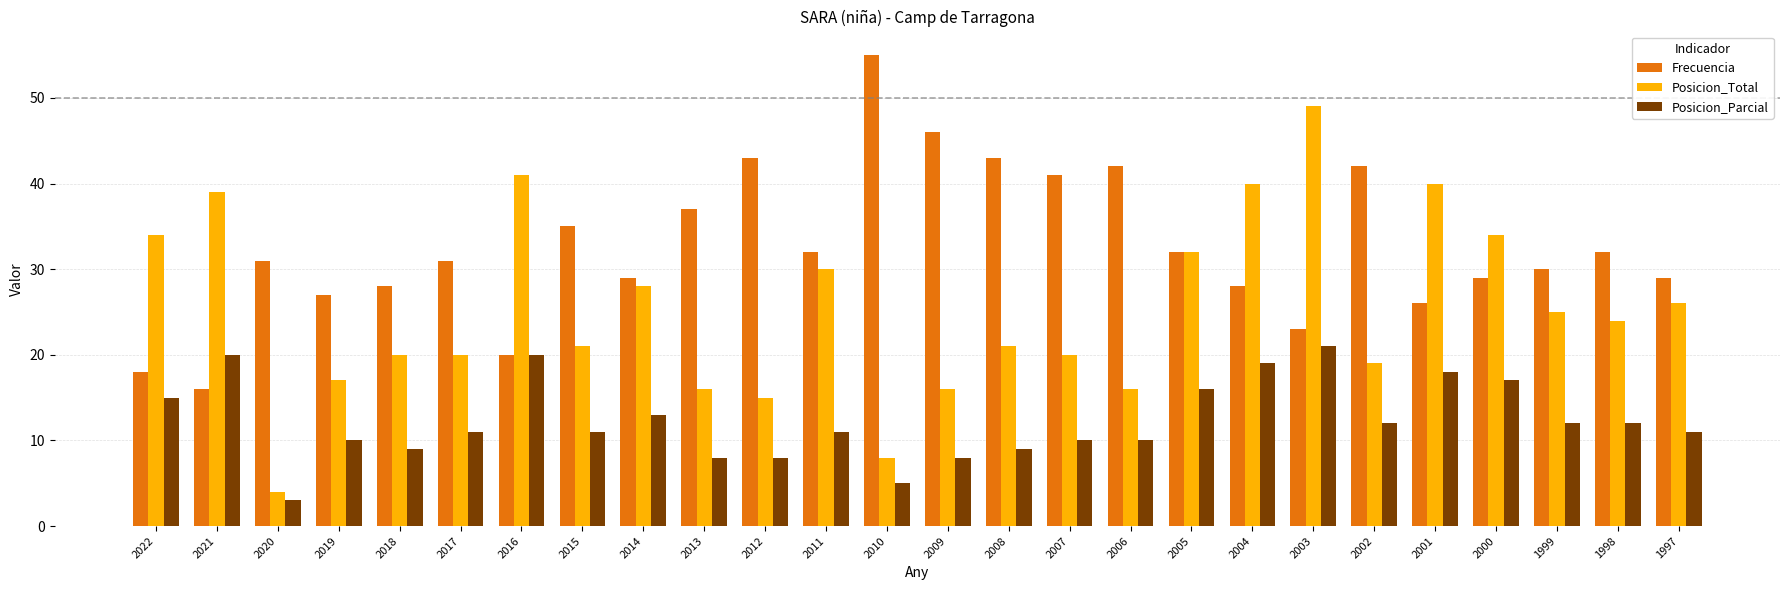

Reading left to right, what are all the values shown in this chart?

Frecuencia: 18	16	31	27	28	31	20	35	29	37	43	32	55	46	43	41	42	32	28	23	42	26	29	30	32	29
Posicion_Total: 34	39	4	17	20	20	41	21	28	16	15	30	8	16	21	20	16	32	40	49	19	40	34	25	24	26
Posicion_Parcial: 15	20	3	10	9	11	20	11	13	8	8	11	5	8	9	10	10	16	19	21	12	18	17	12	12	11